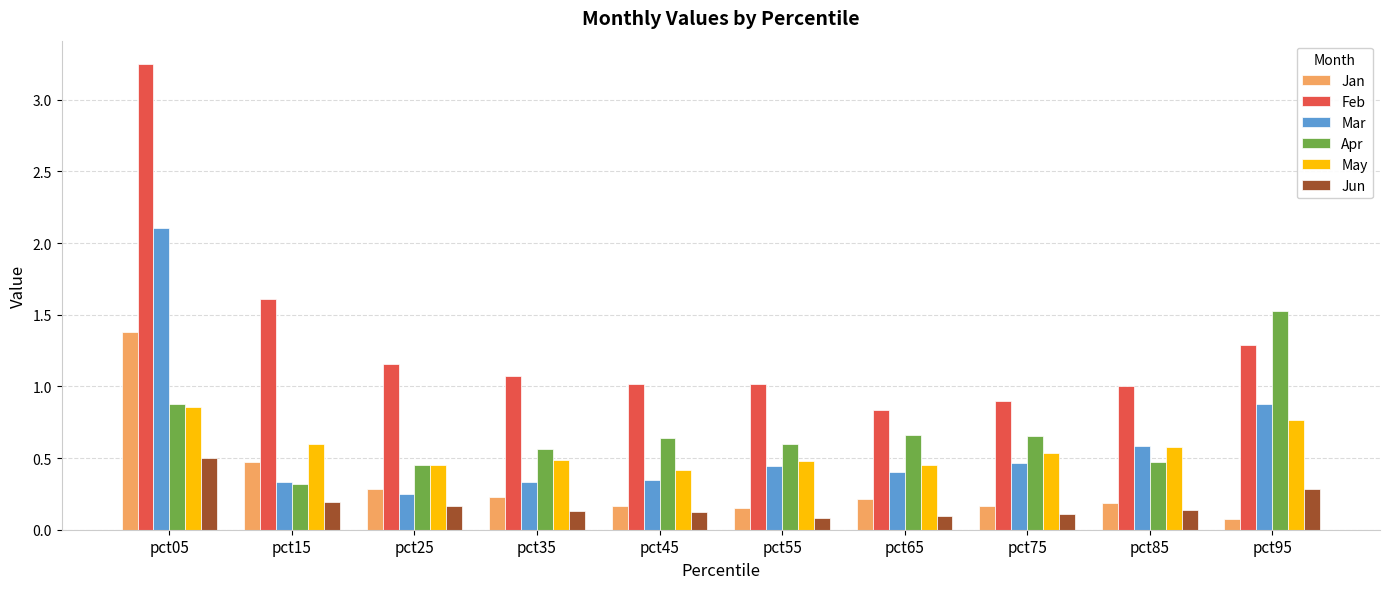

At which category is the sum across all series the highest?

pct05